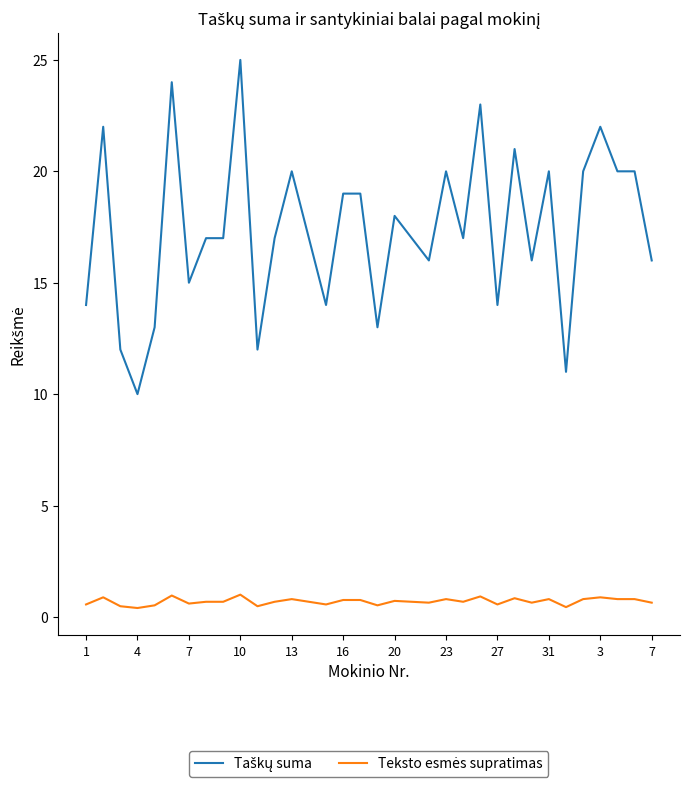

What is the average value of the Taškų suma series?

17.4